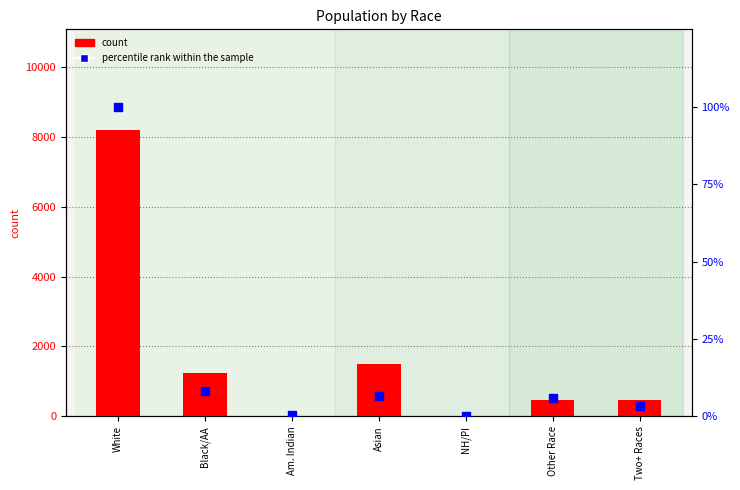

At how many categories does at least one series exceed 5403?

1